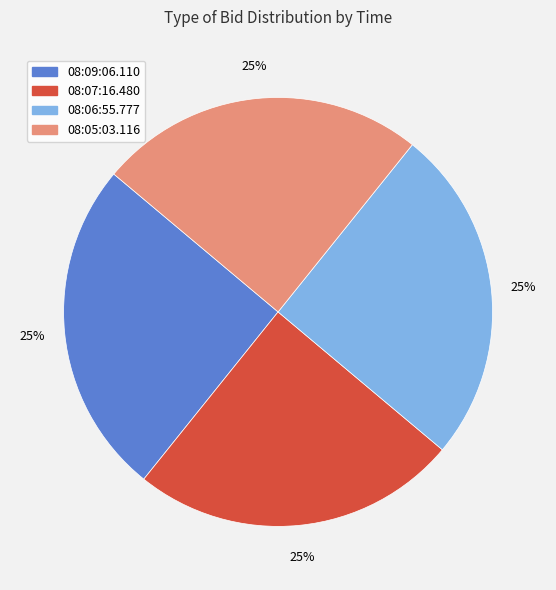

To the nearest percent, what portion does 08:09:06.110 represent?

25%